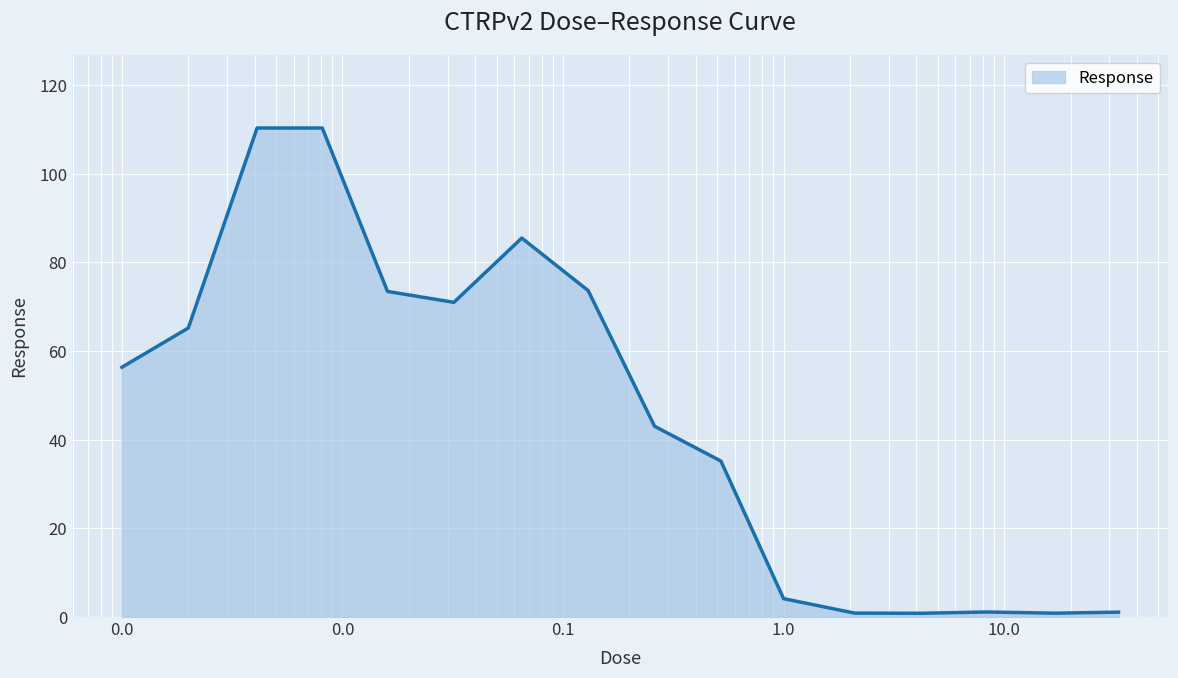

What is the minimum value shown in the chart?

0.8